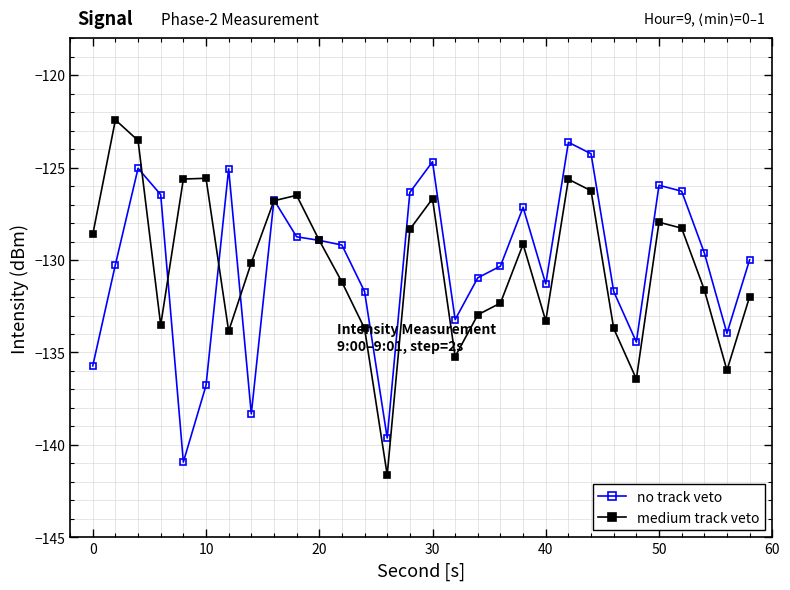

Which series has the widest spread of values?

medium track veto